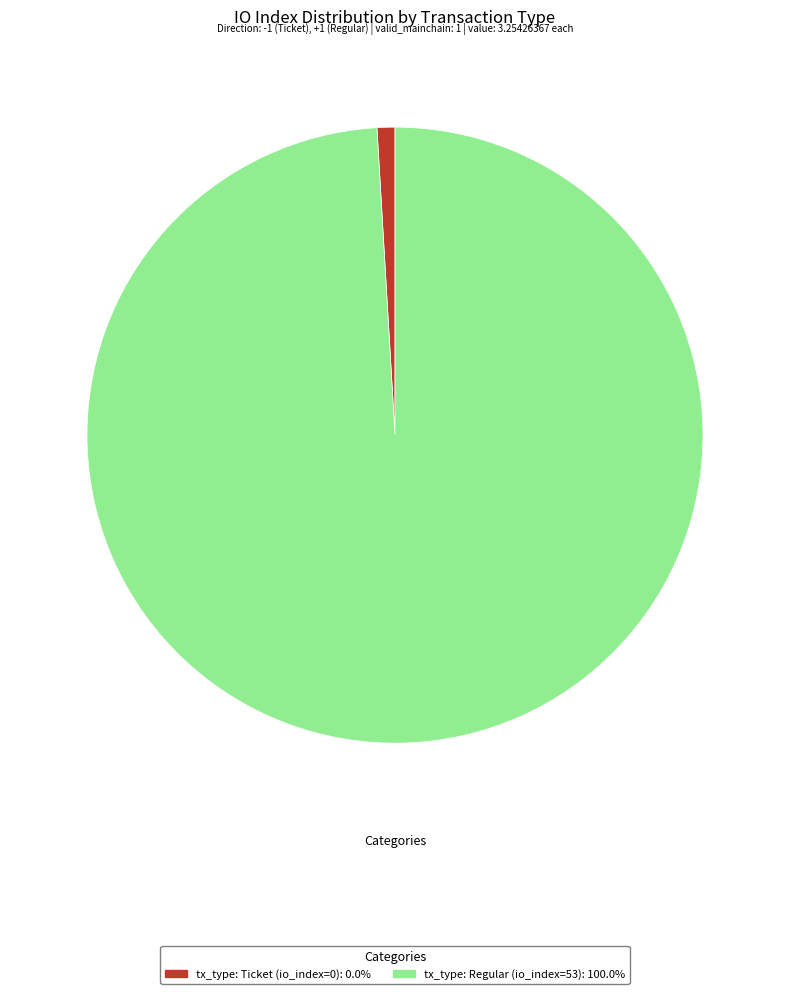

Between tx_type: Regular (io_index=53) and tx_type: Ticket (io_index=0), which is larger?

tx_type: Regular (io_index=53)